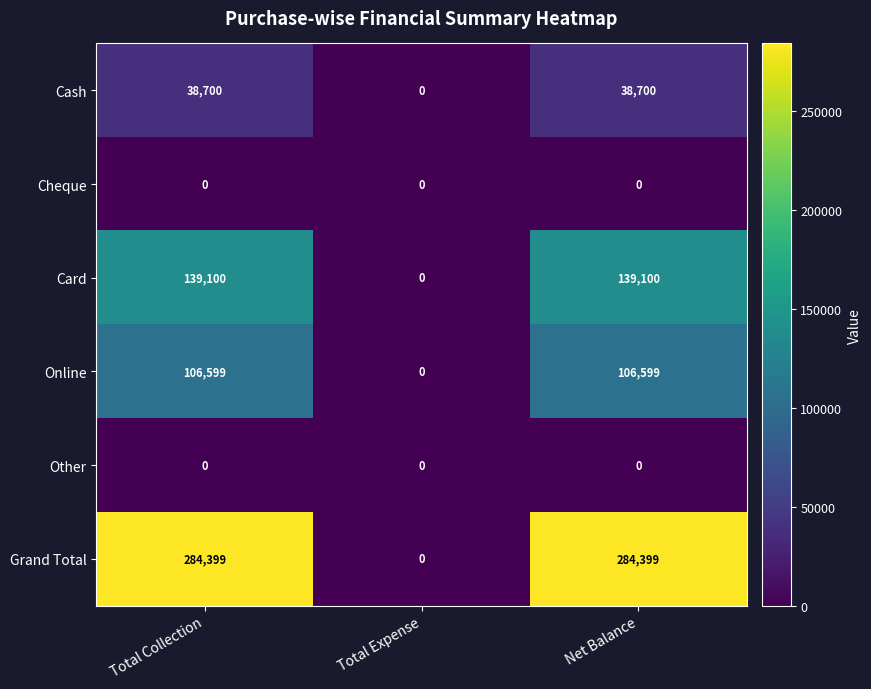

At which label is Online closest to 53299?

Total Expense